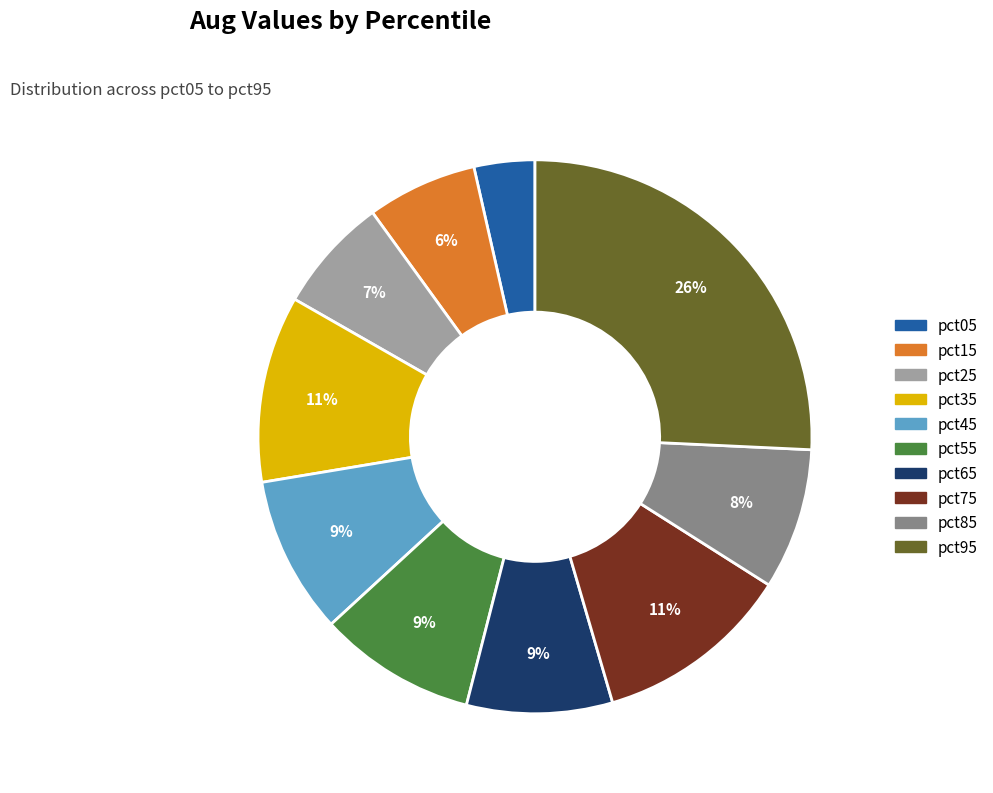

The pct45 slice represents 9% of the pie. True or false?

True